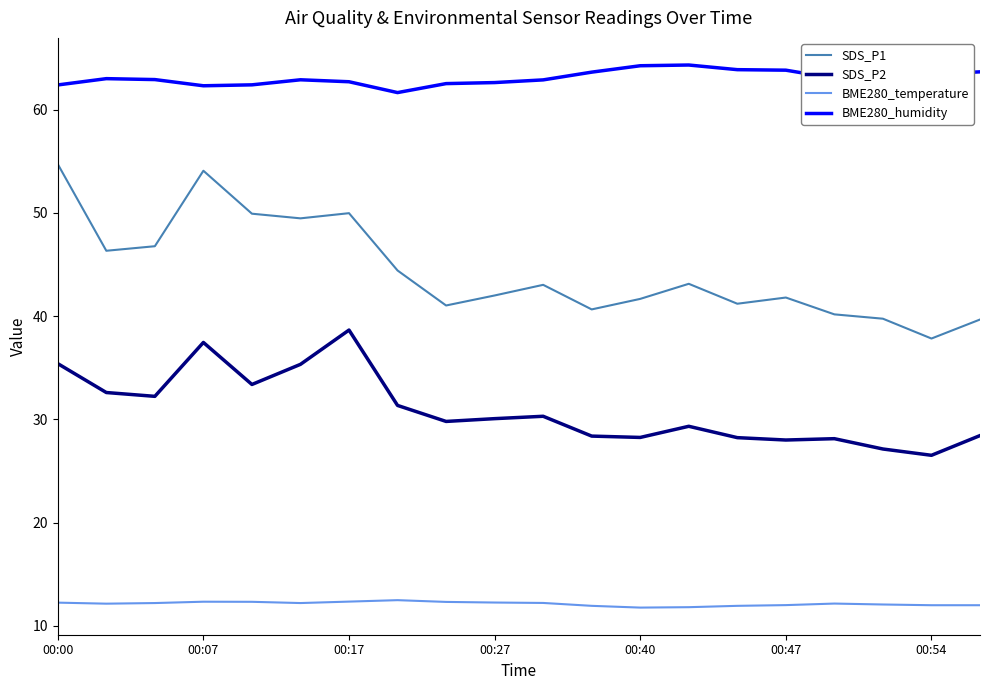

What is the minimum value for BME280_temperature?

11.8